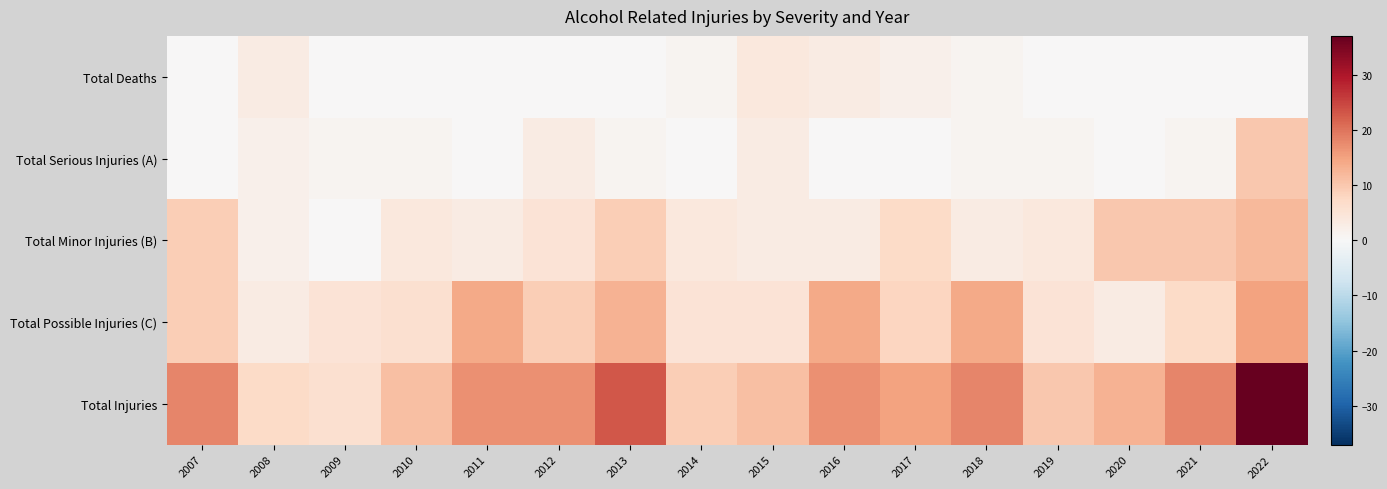

What is the difference between the highest and lowest values at 2016?

17